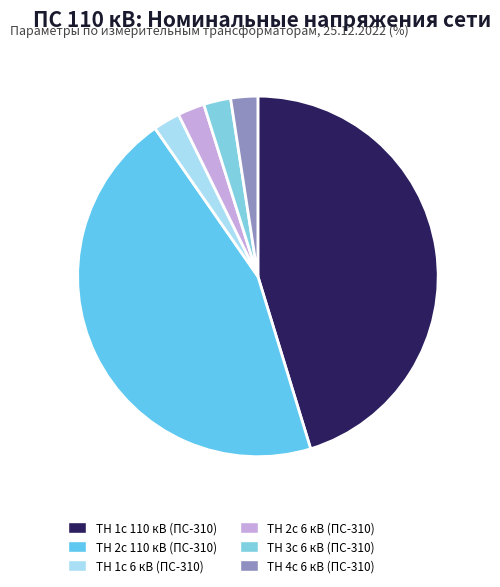

Rank the categories by value from highest to lowest.

ТН 1с 110 кВ, ТН 2с 110 кВ, ТН 3с 6 кВ, ТН 4с 6 кВ, ТН 1с 6 кВ, ТН 2с 6 кВ